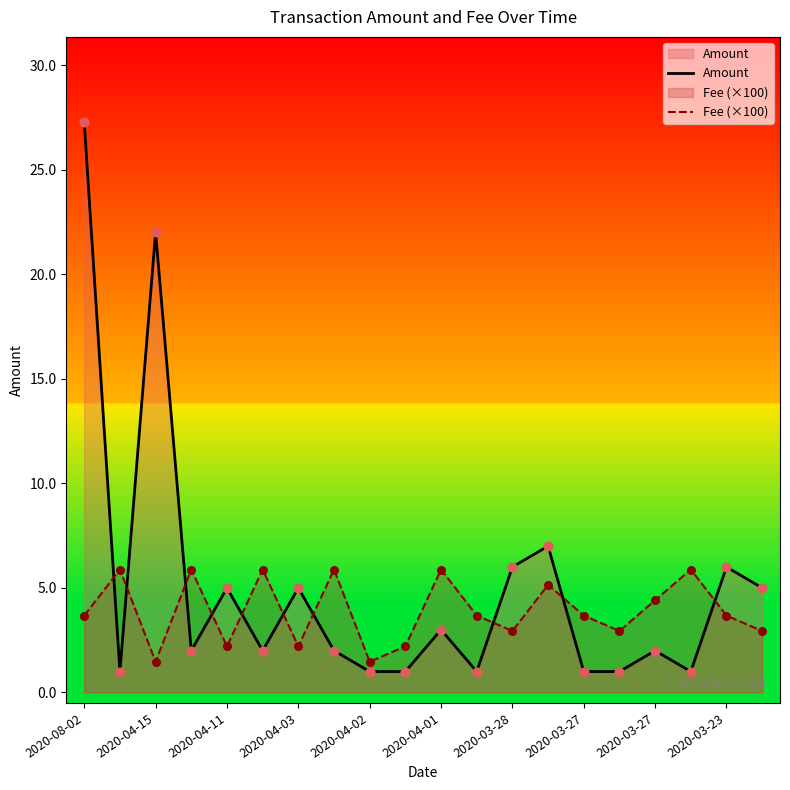

Which series contains the highest Y value?

Amount